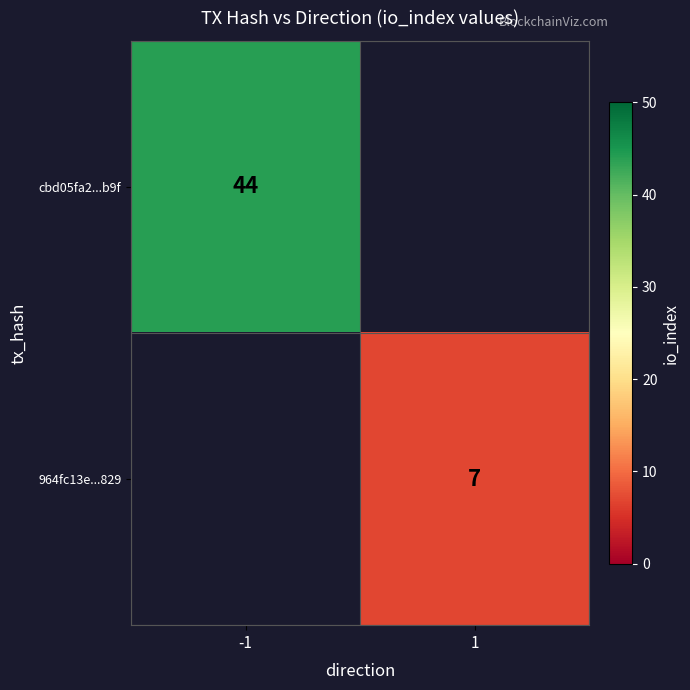

At how many categories does at least one series exceed 38?

1